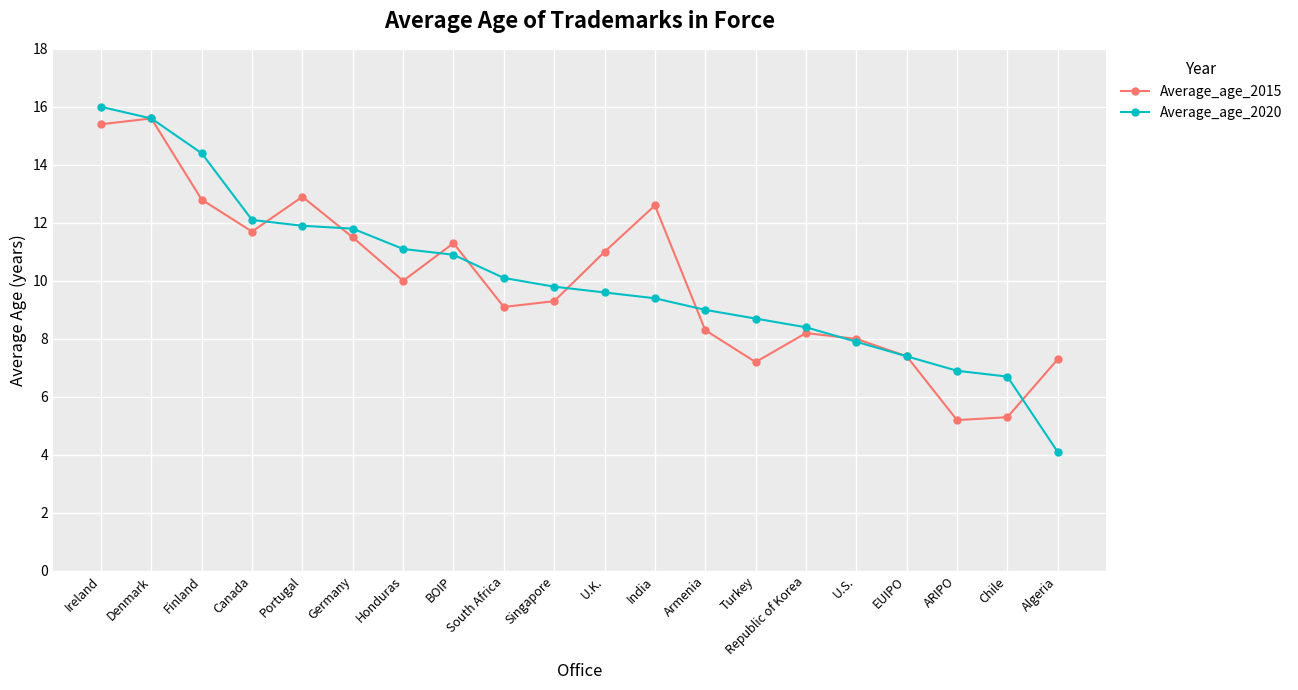

What is the label of the 6th point from the left?

Germany